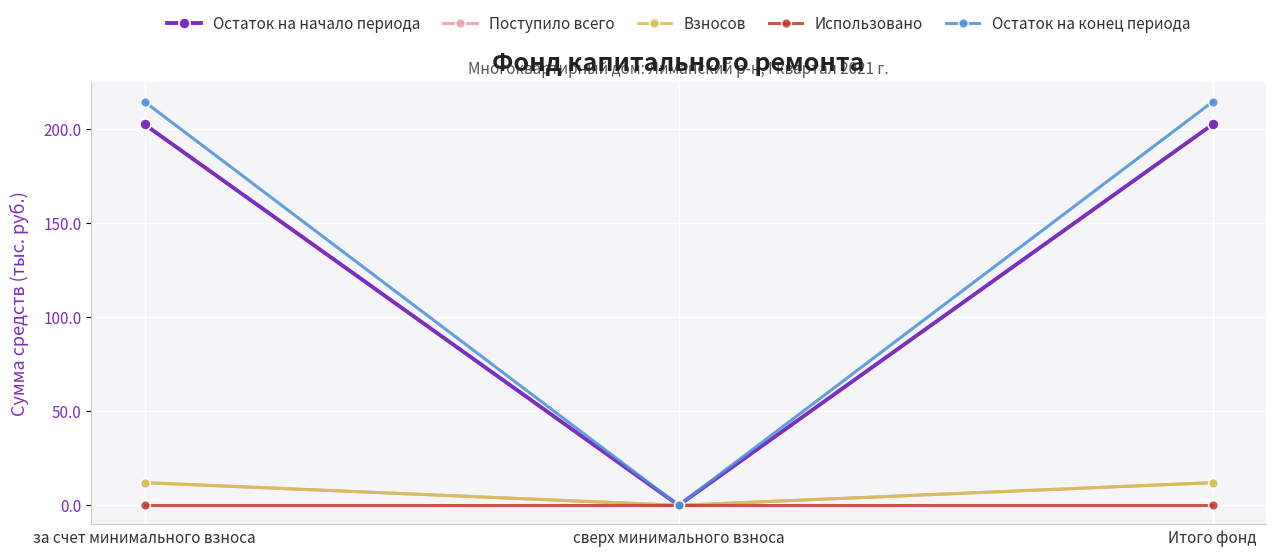

The Взносов series shows 17.8 at Итого фонд. True or false?

False